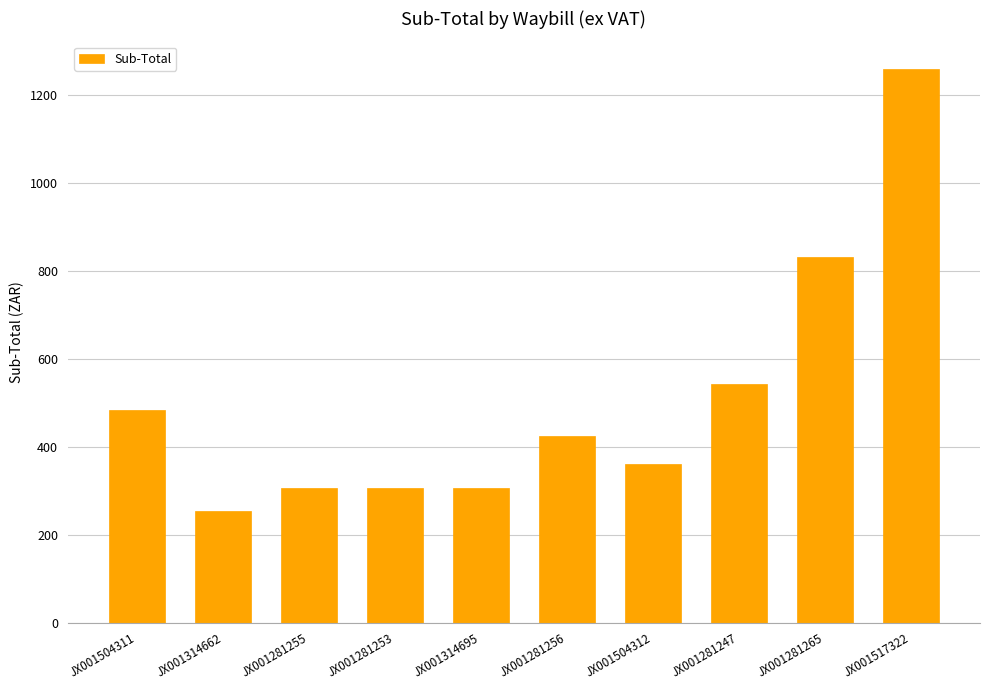

How many series are shown in this chart?

1